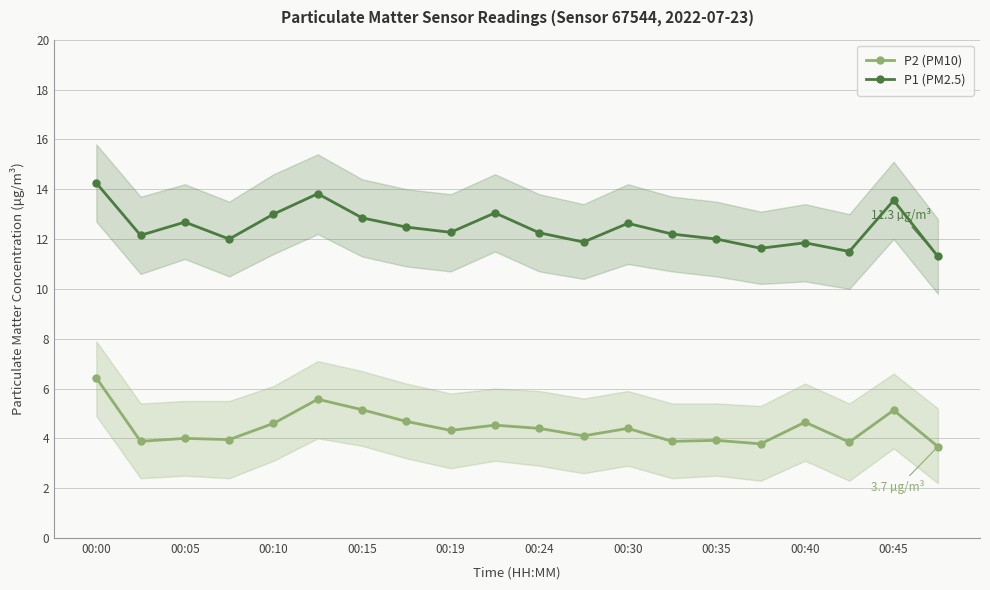

What is the minimum value for P2 (PM10)?

3.7